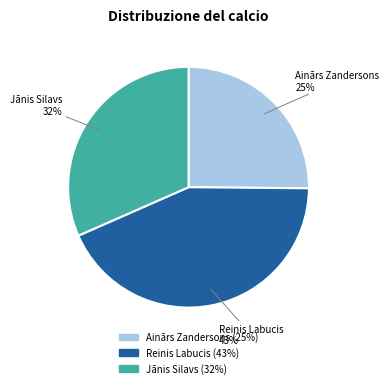

To the nearest percent, what is the difference between the largest and smallest slice percentages?

18%